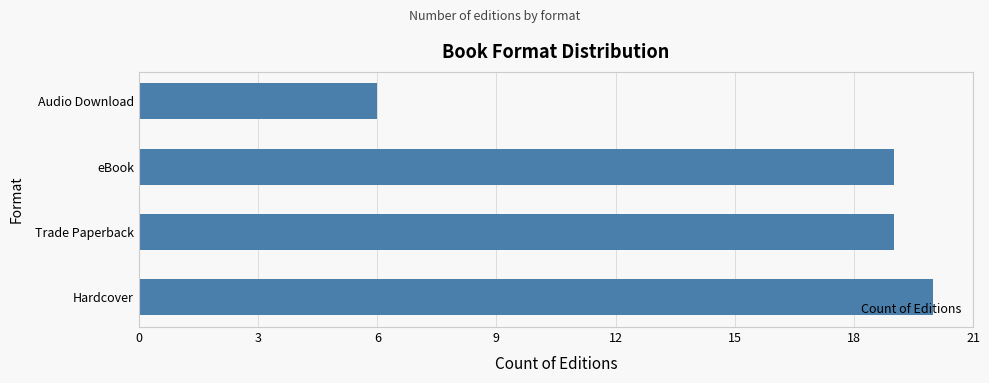

Does the chart contain stacked bars?

No